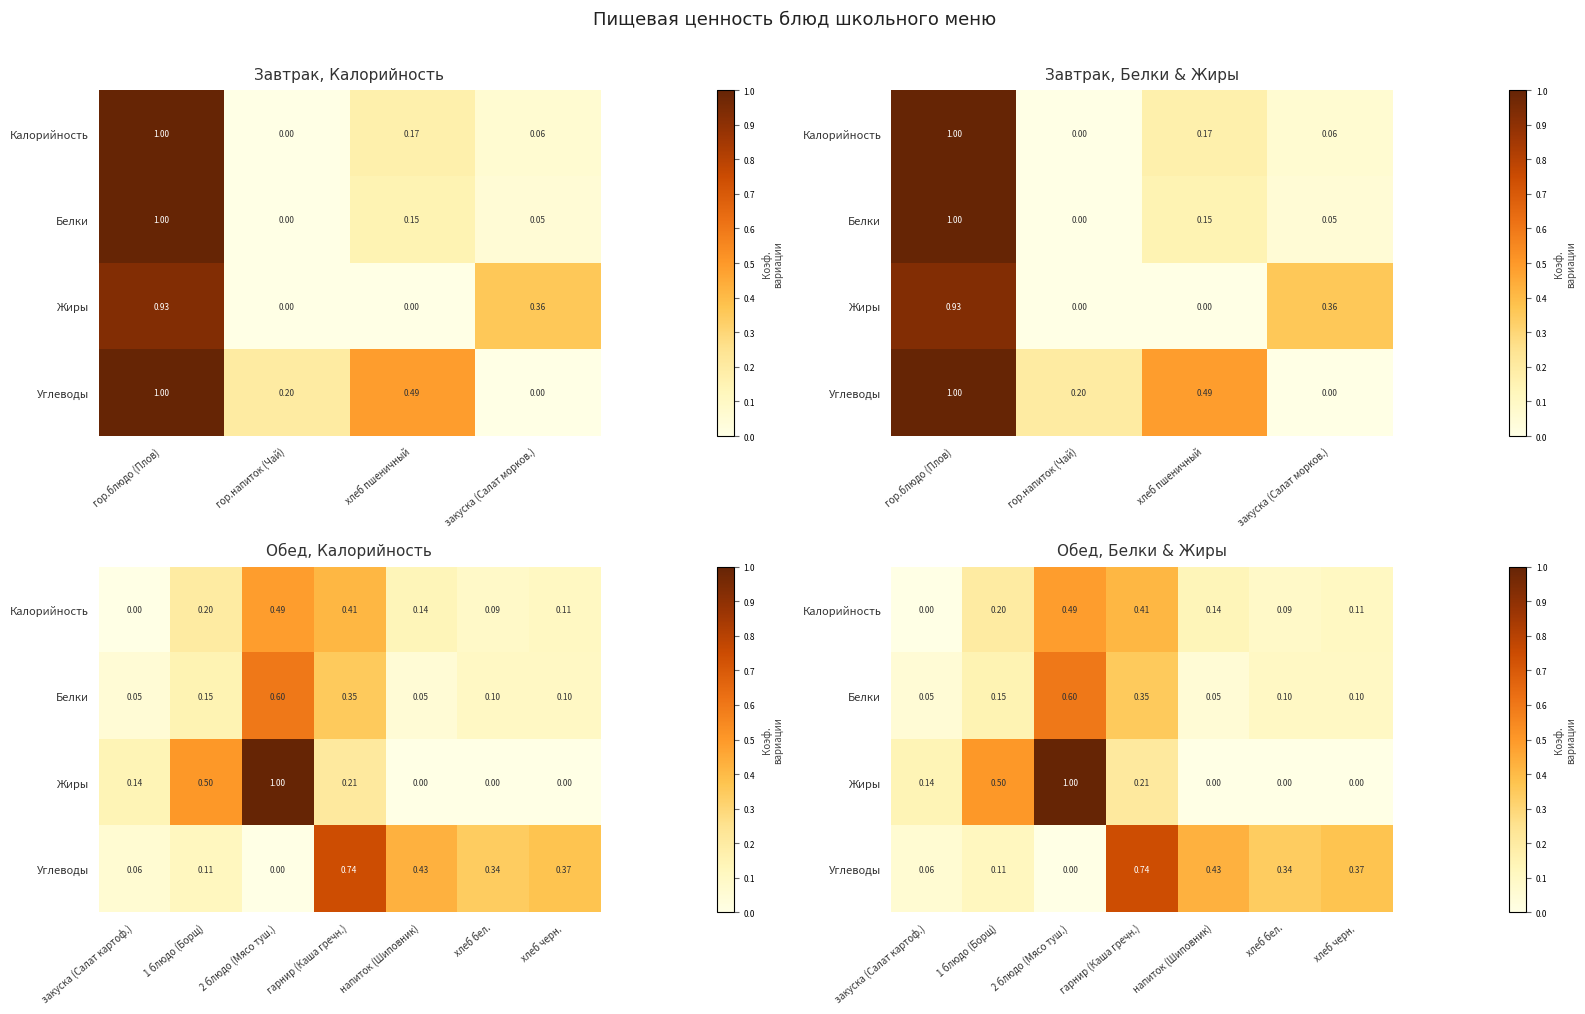

The Углеводы series shows 0.2 at 1 блюдо (Борщ). True or false?

False